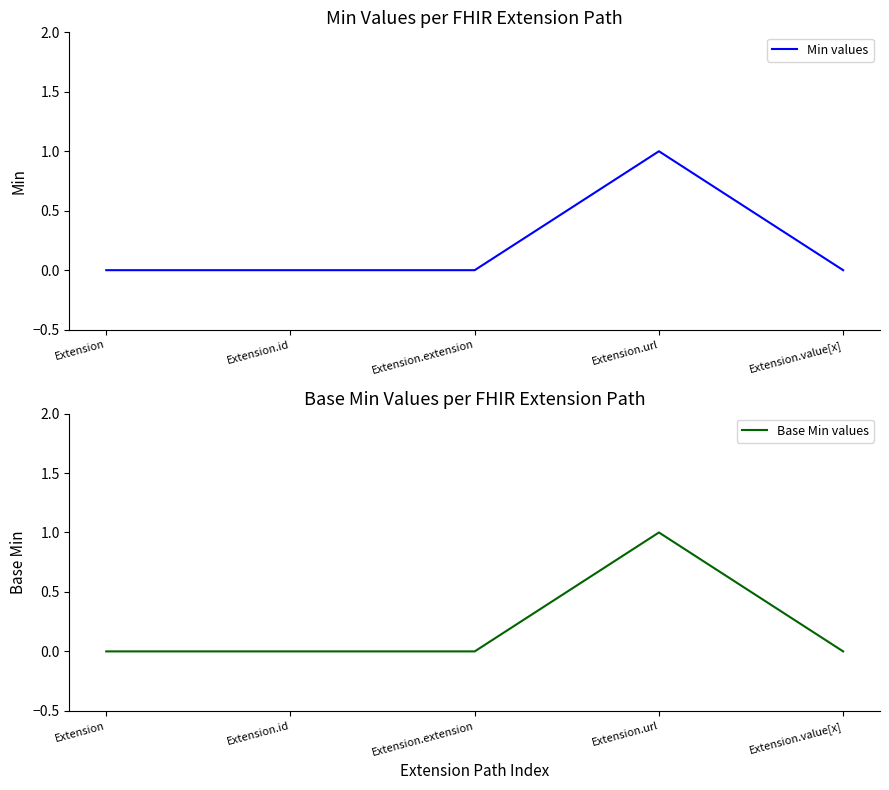

At which label is Base Min values closest to 0?

Extension